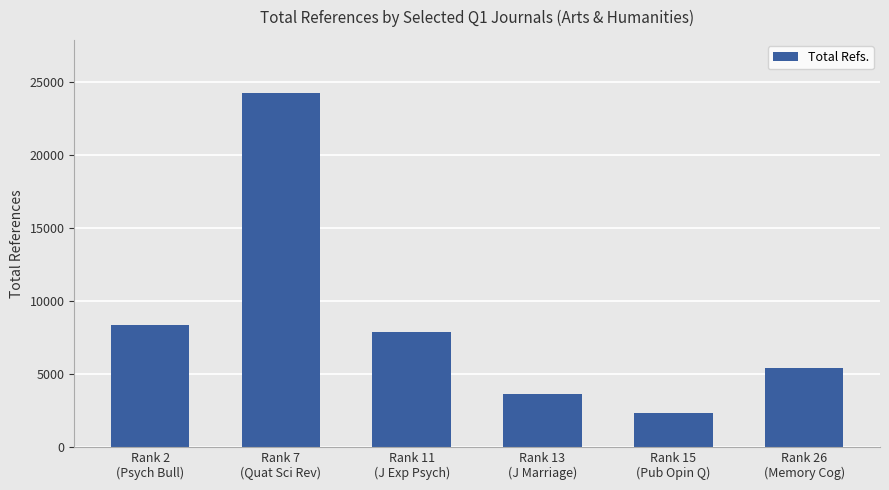

What is the difference between the values at Rank 11
(J Exp Psych) and Rank 26
(Memory Cog)?

2479